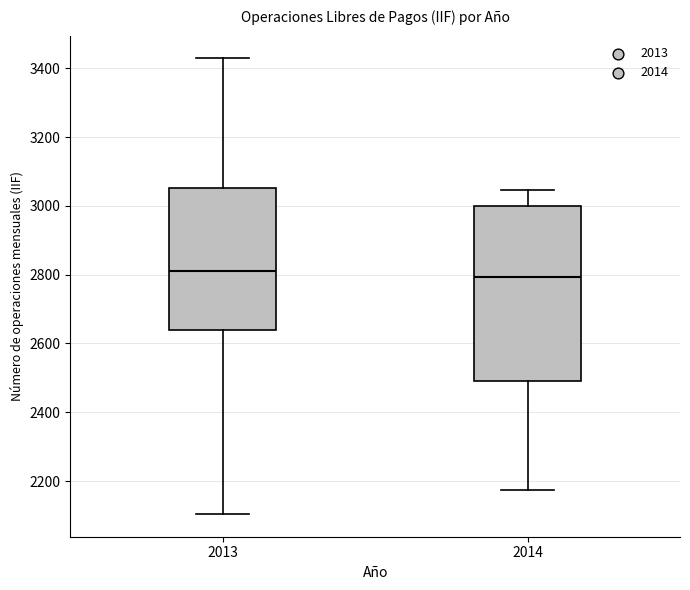

Reading left to right, read every box against the y-axis: the position of its median line, the range the box covers, and the ends of its whiskers. The values are not printed on the chart, so give them approximately, as read against the axis.

2013: median 2800, box 2640 to 3060, whiskers 2100 to 3420
2014: median 2800, box 2500 to 3000, whiskers 2180 to 3040